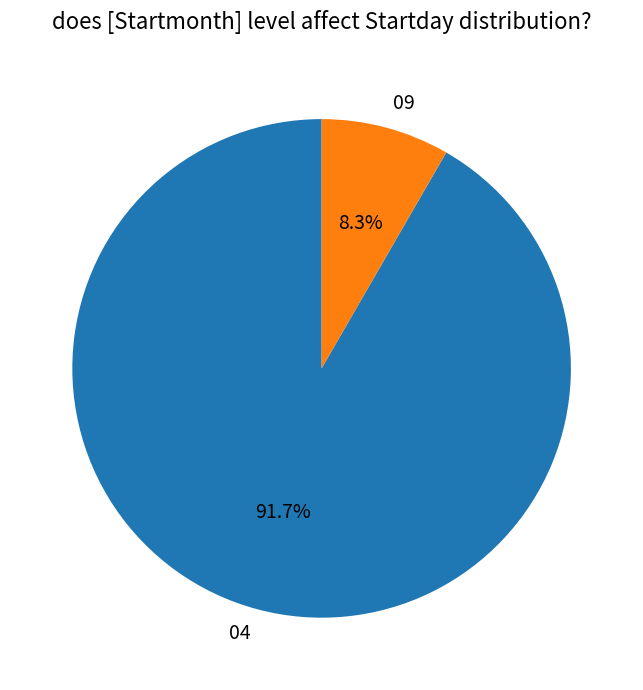

What percentage do 04 and 09 together represent?

100.0%